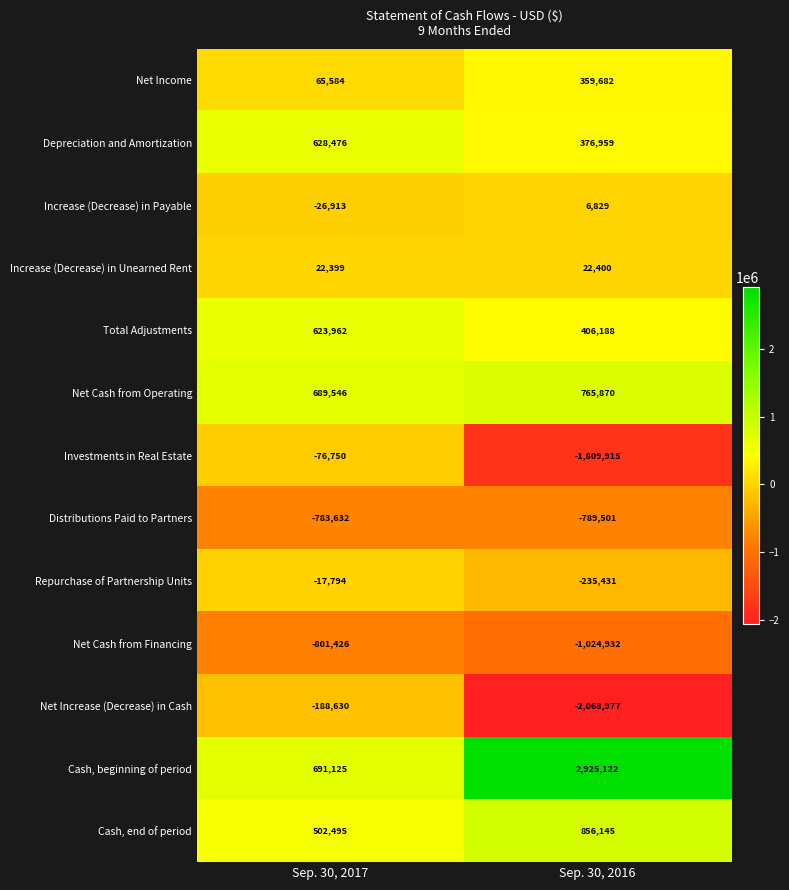

The value of Depreciation and Amortization at Sep. 30, 2017 is 863756. True or false?

False